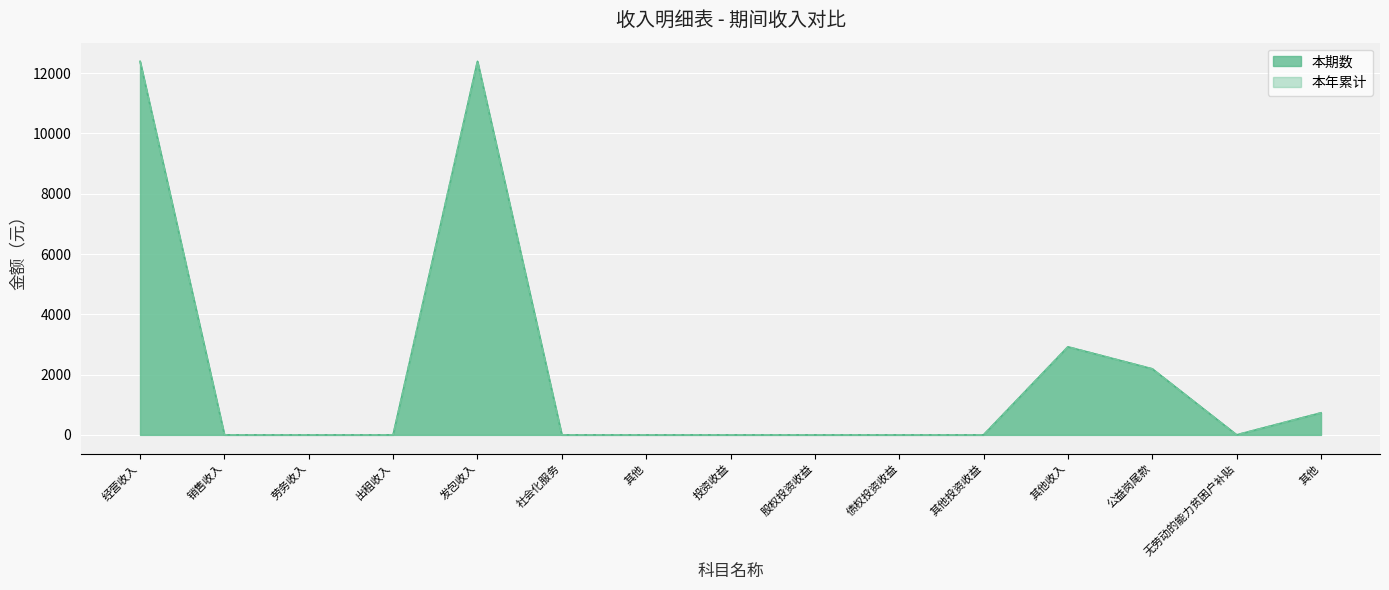

Which has a higher value, 劳务收入 or 债权投资收益?

劳务收入